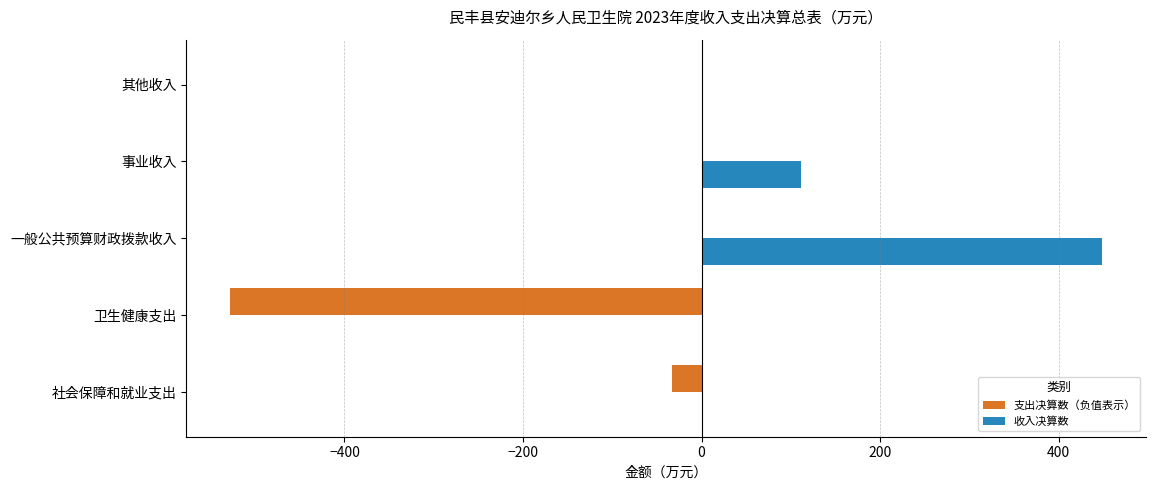

Which series has the largest total across all categories?

收入决算数